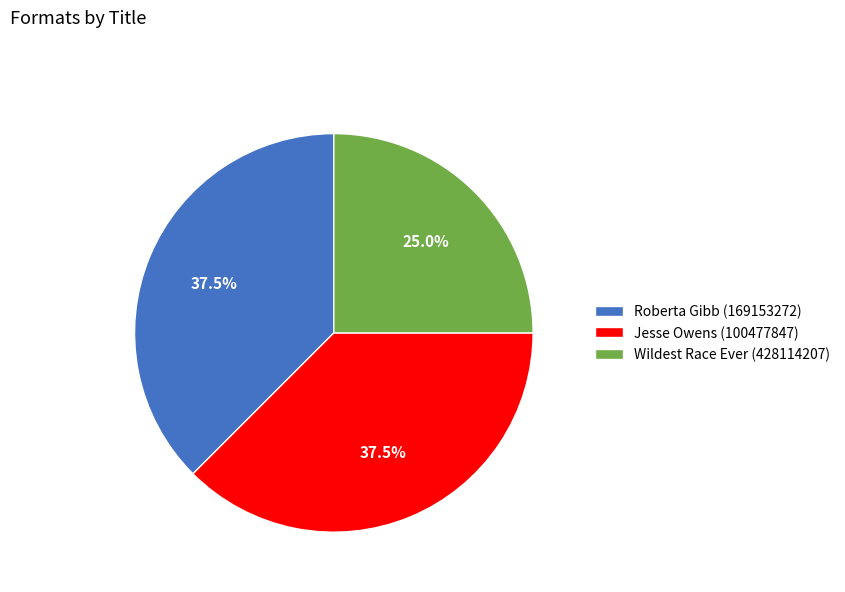

What percentage do Wildest Race Ever (428114207) and Roberta Gibb (169153272) together represent?

62.5%